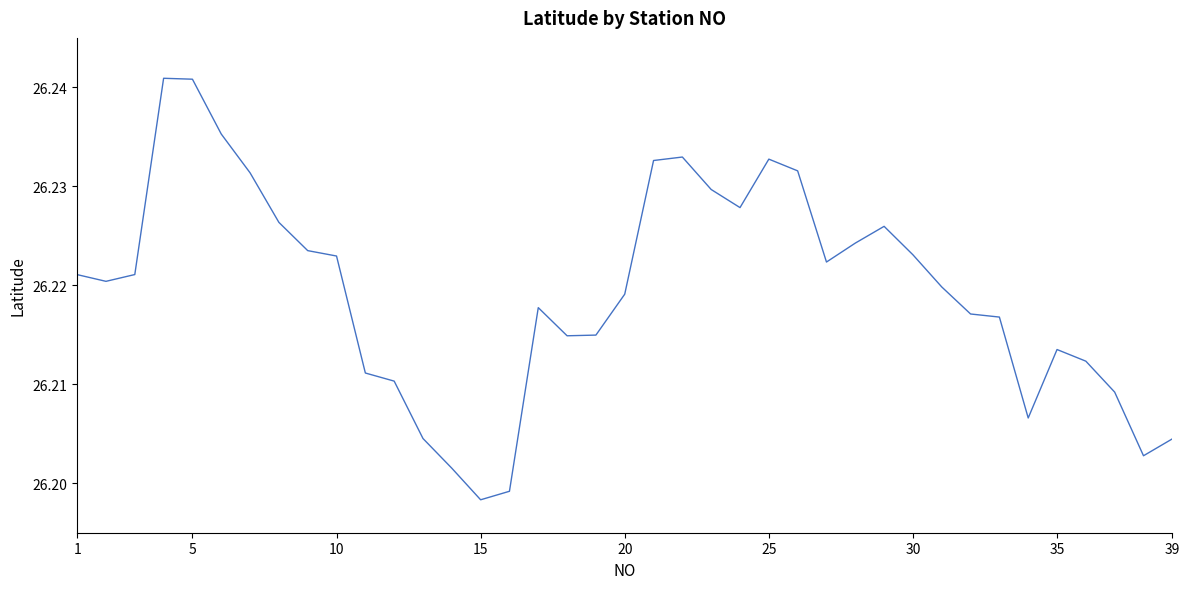

How many interior local peaks (higher than both neighbors) does the data have?

6